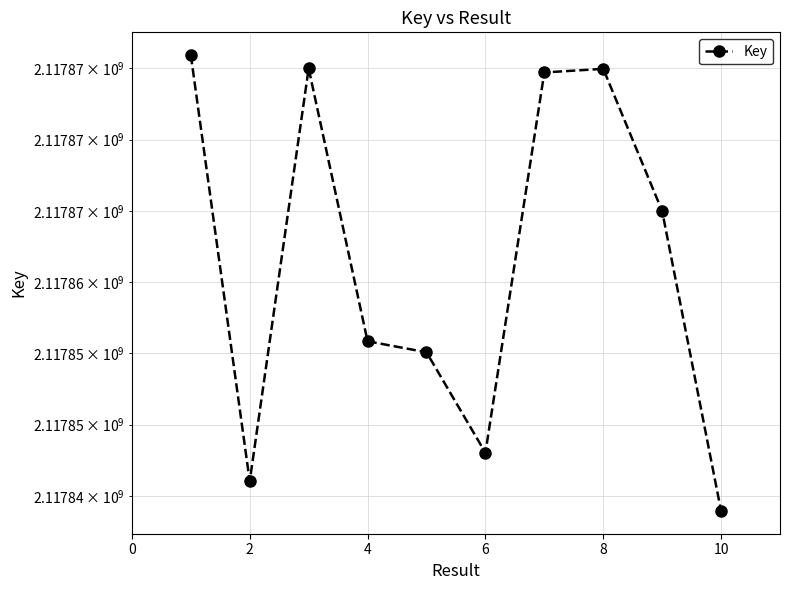

What is the label of the 7th point from the left?

6